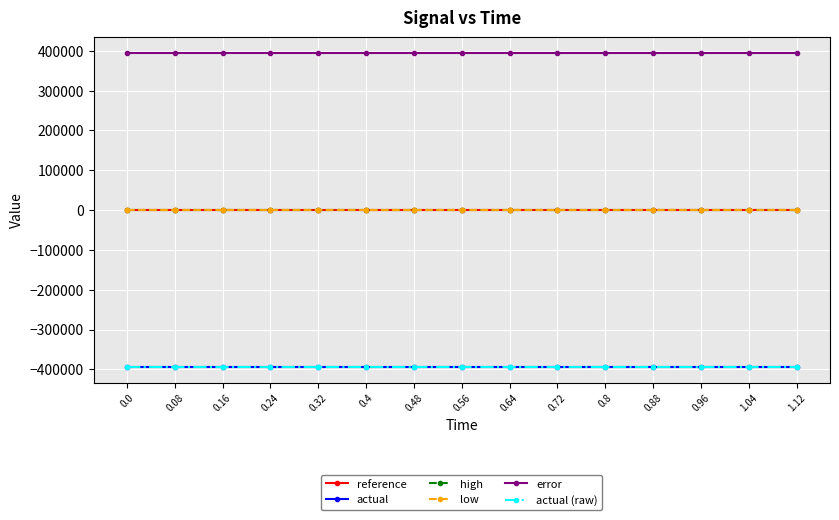

Is this an area chart (filled region under the line)?

No